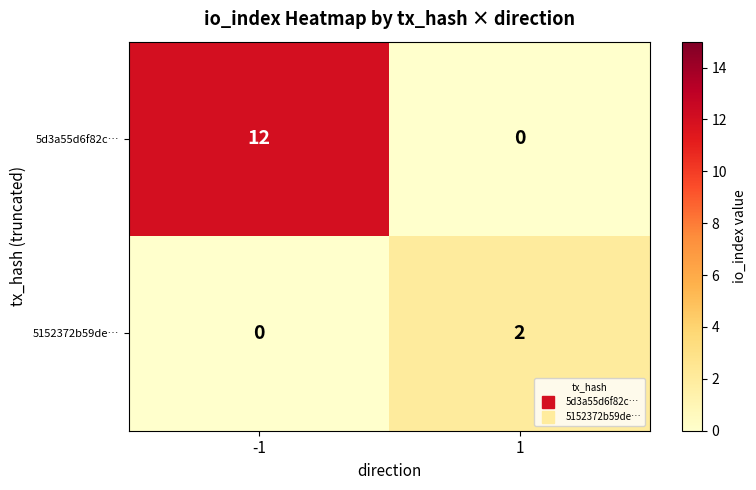

What value does the 5d3a55d6f82c… series have at -1, to the nearest 5?

10